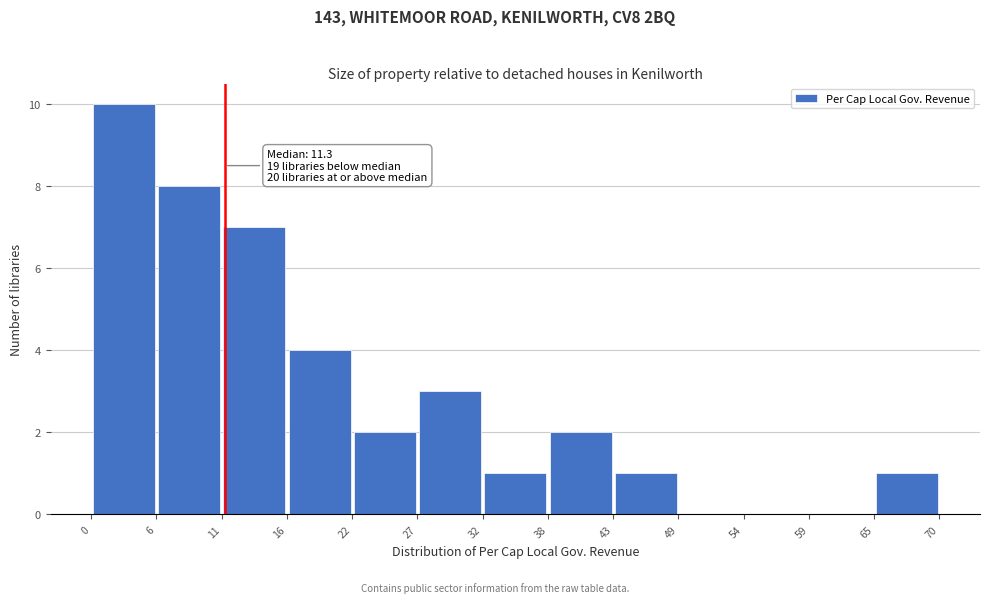

Which range on the x-axis has the tallest bar?

0 to 6